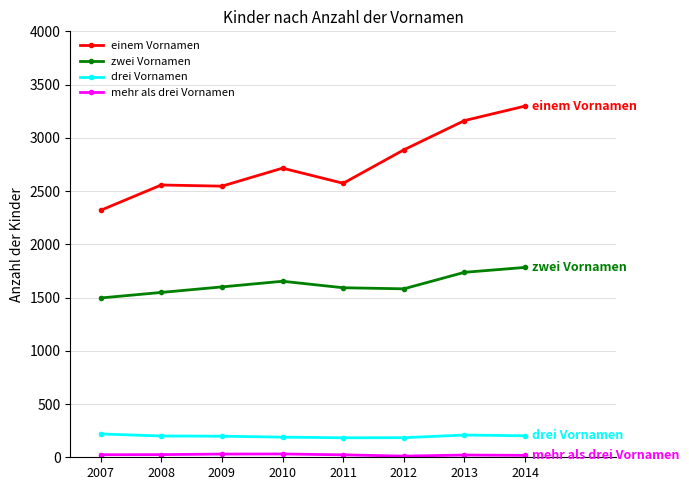

What is the average value of the drei Vornamen series?

198